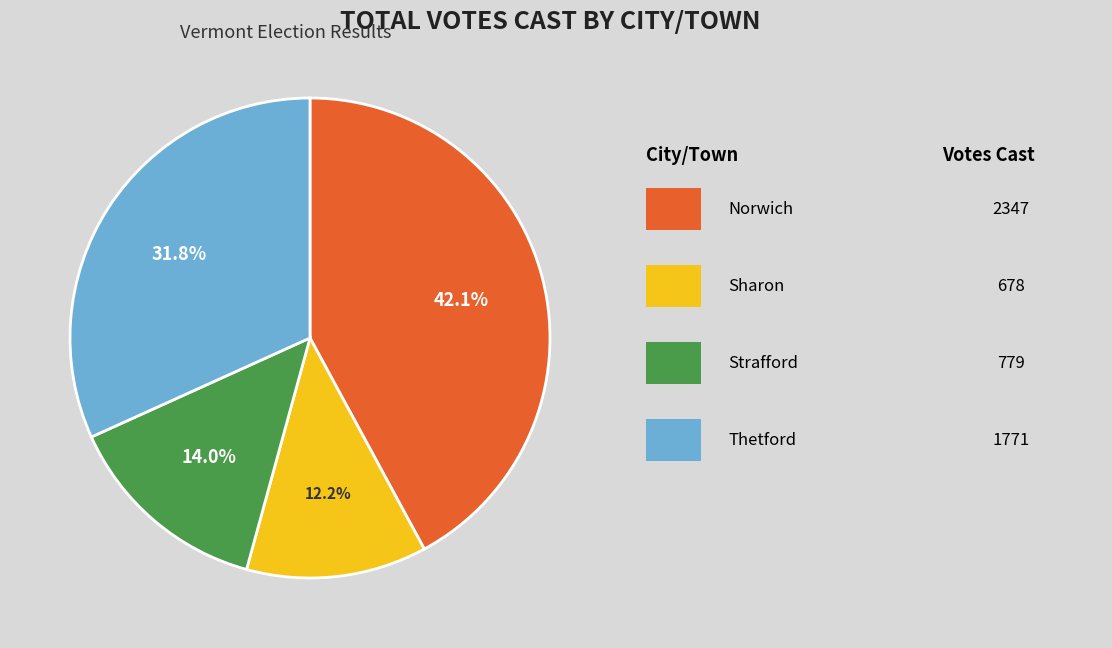

Is there any slice that represents more than half of the pie?

No